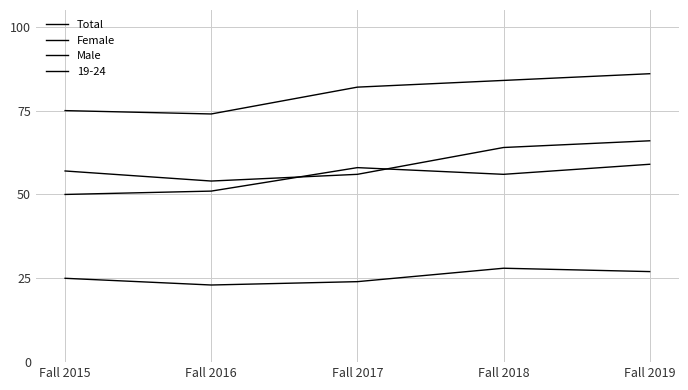

What is the minimum value for Male?

50